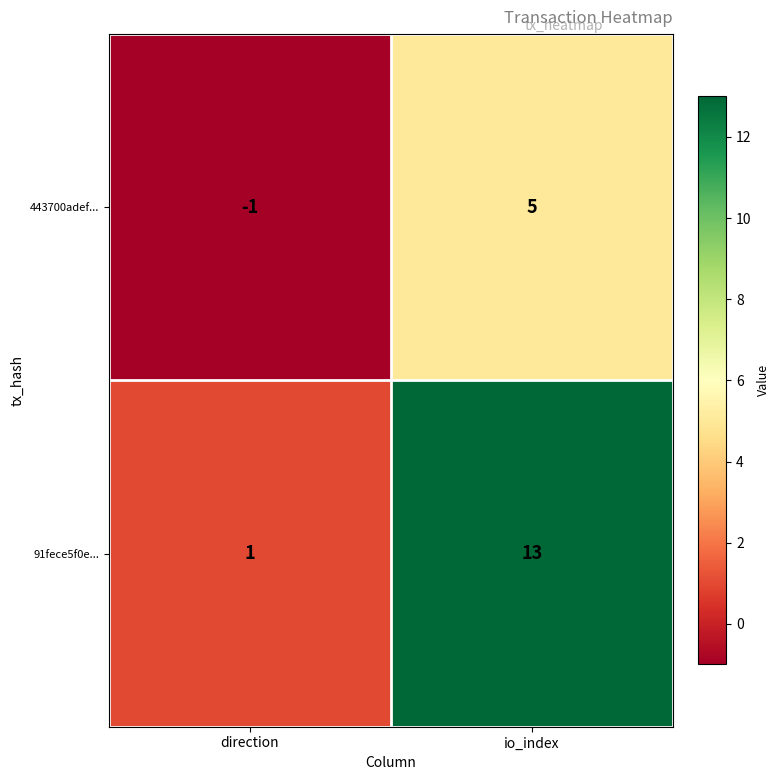

Reading left to right, list all the values displayed in this chart.

443700adef...: direction=-1	io_index=5
91fece5f0e...: direction=1	io_index=13